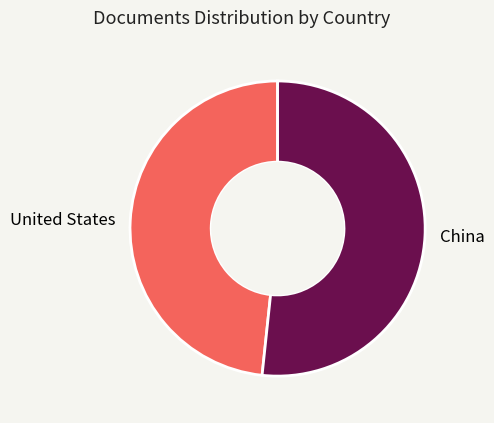

Combined, do United States and China account for over 50%?

Yes